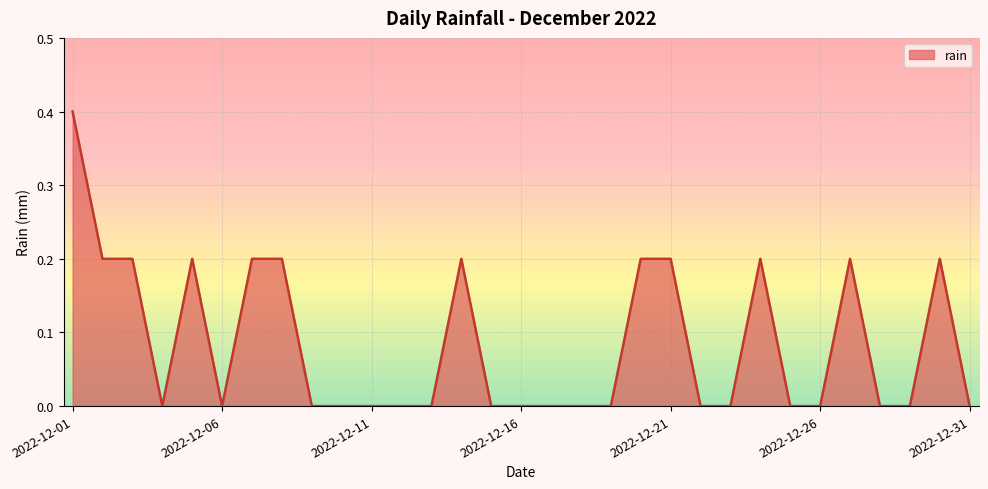

What is the greatest value displayed?

0.4